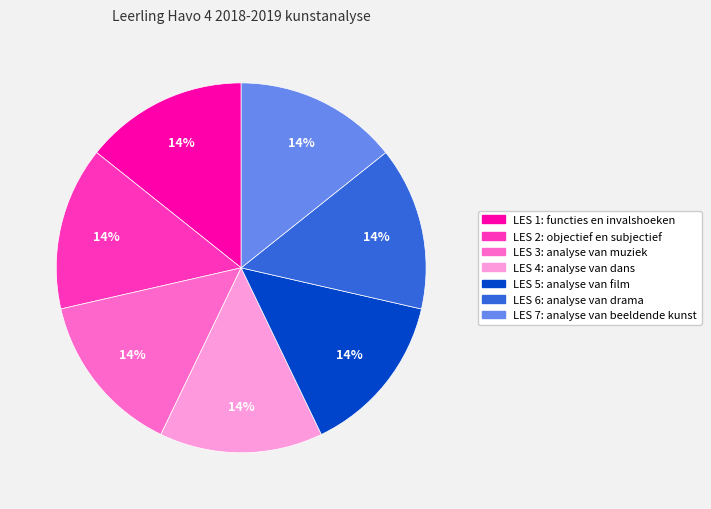

True or false: LES 1: functies en invalshoeken accounts for 14% of the total.

True